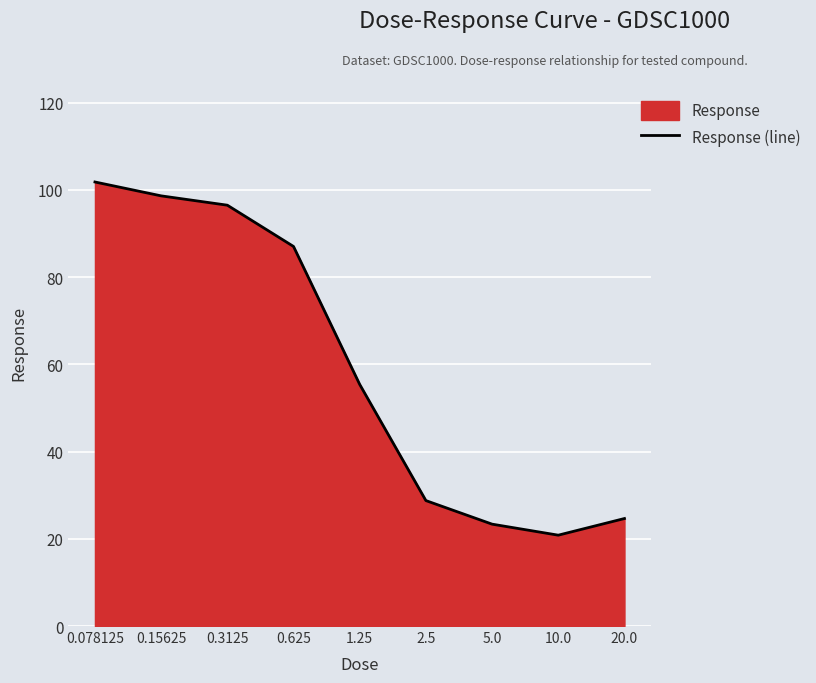

What is the average value?

59.7